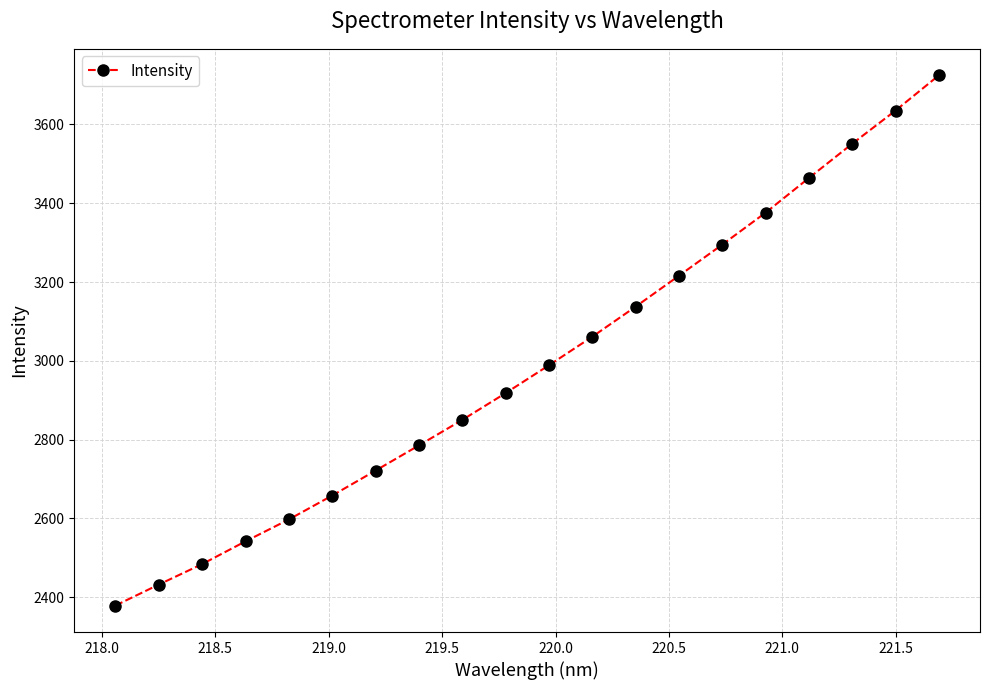

True or false: there are more than 1 points higher than both neighbors.

False